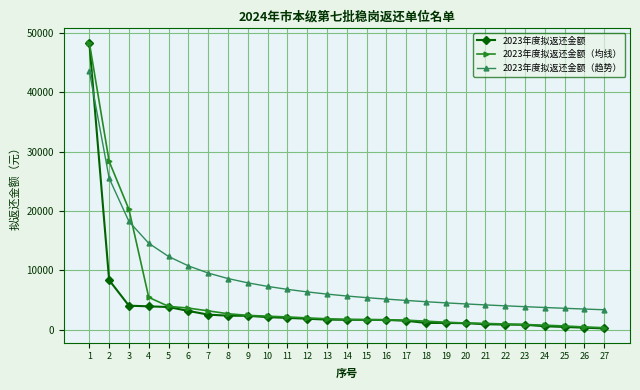

Rank the series by their average value, from highest to lowest.

2023年度拟返还金额（趋势）, 2023年度拟返还金额（均线）, 2023年度拟返还金额